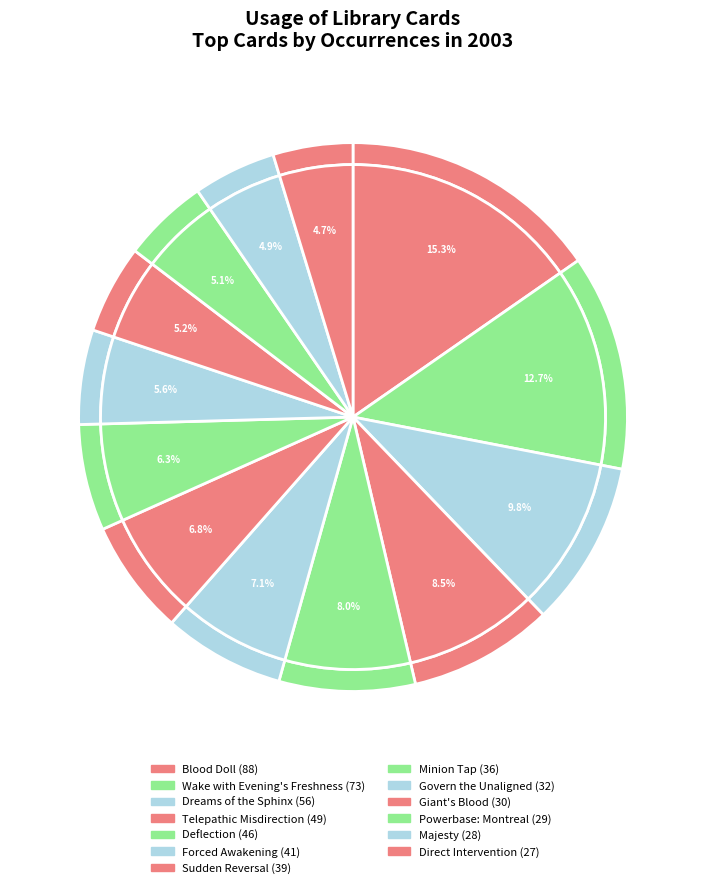

To the nearest percent, what percentage of the pie is Direct Intervention?

5%